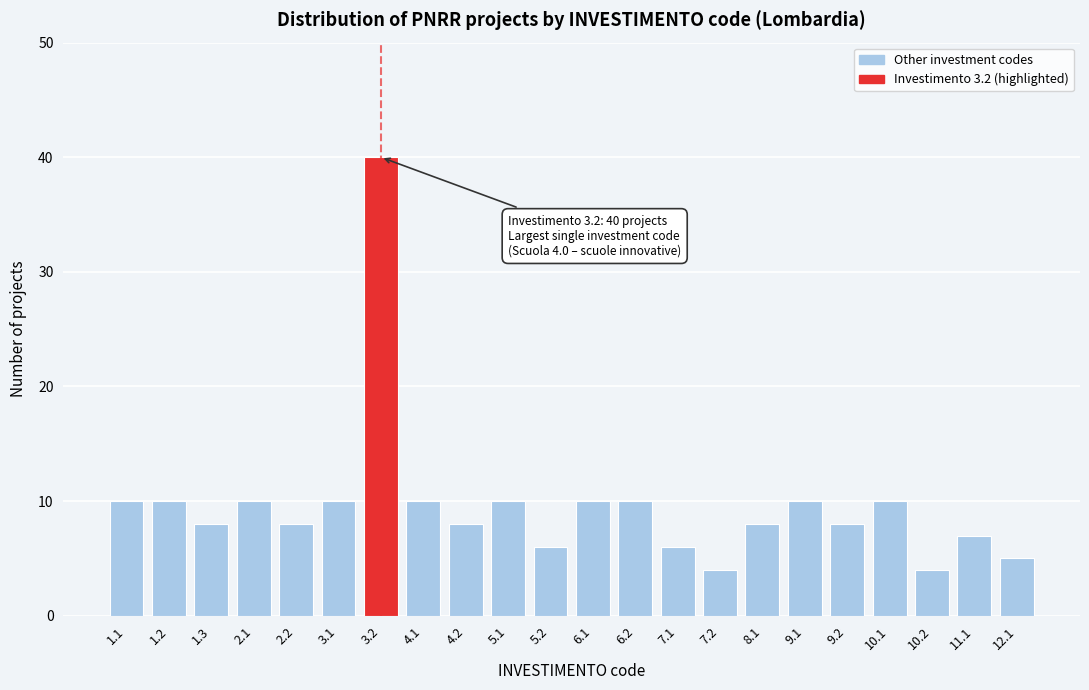

Reading left to right, transcribe all the data shown in this chart.

10	10	8	10	8	10	40	10	8	10	6	10	10	6	4	8	10	8	10	4	7	5